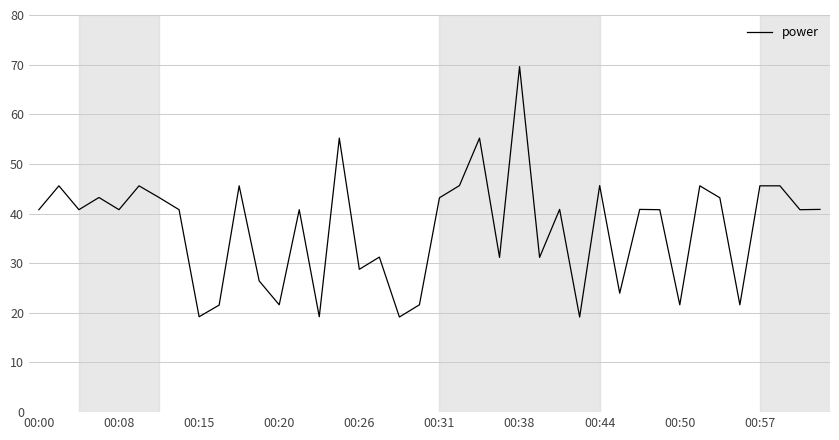

How many lines are shown in the chart?

1